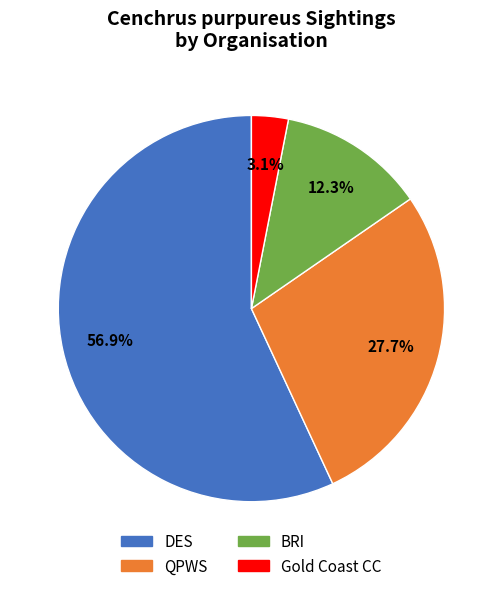

What is the ratio of the value at BRI to the value at Gold Coast CC?

4.0